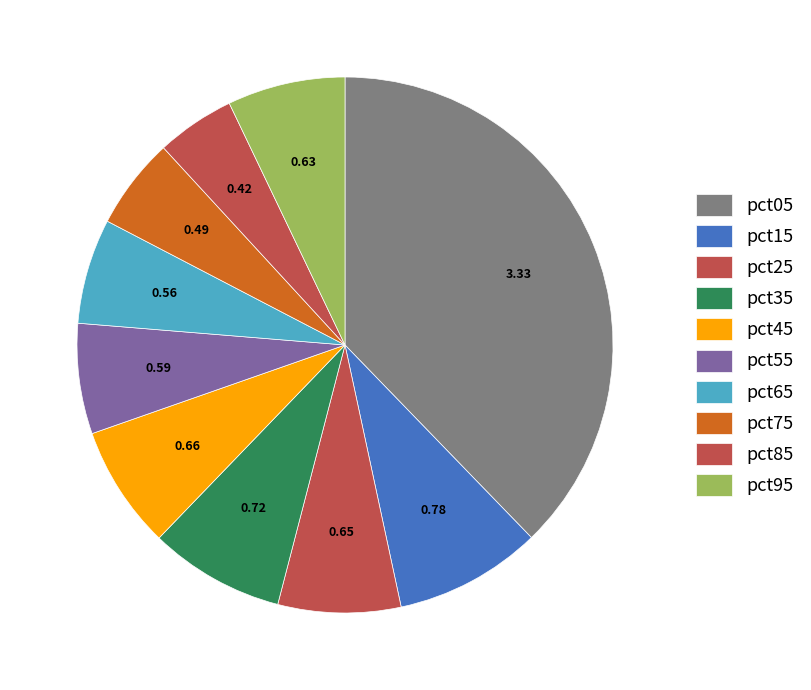

Does pct55 represent more than half of the total?

No